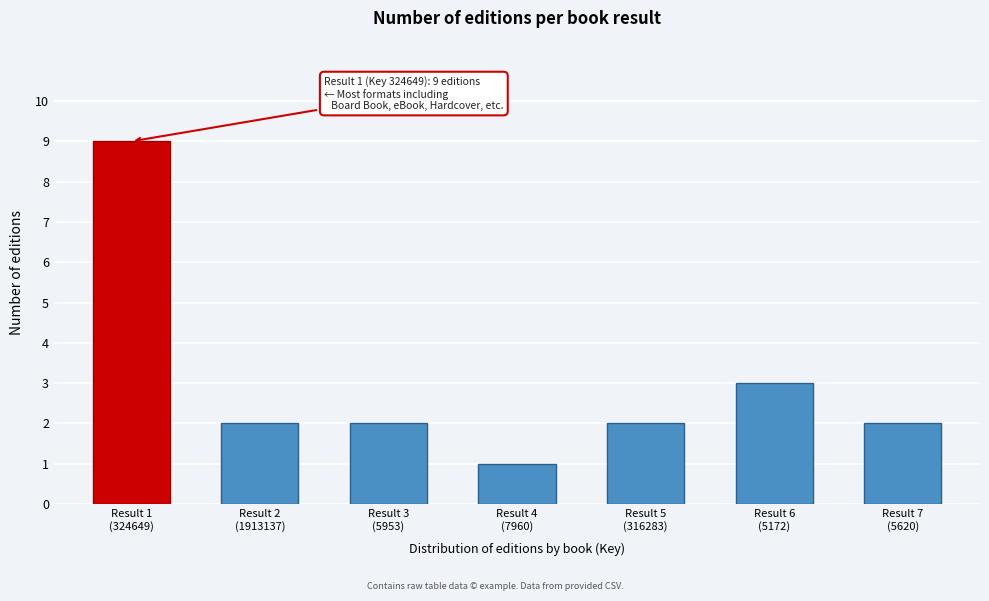

Reading right to left, what are all the values shown in this chart?

2	3	2	1	2	2	9